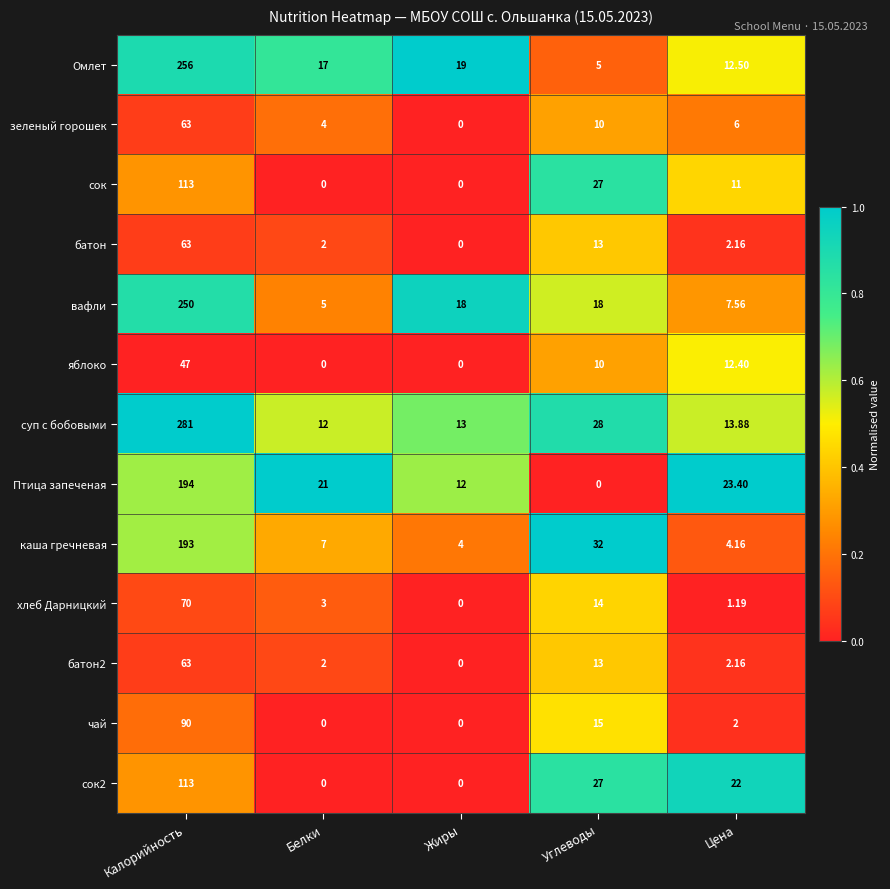

Between Калорийность and Белки, which series saw the biggest shift?

суп с бобовыми